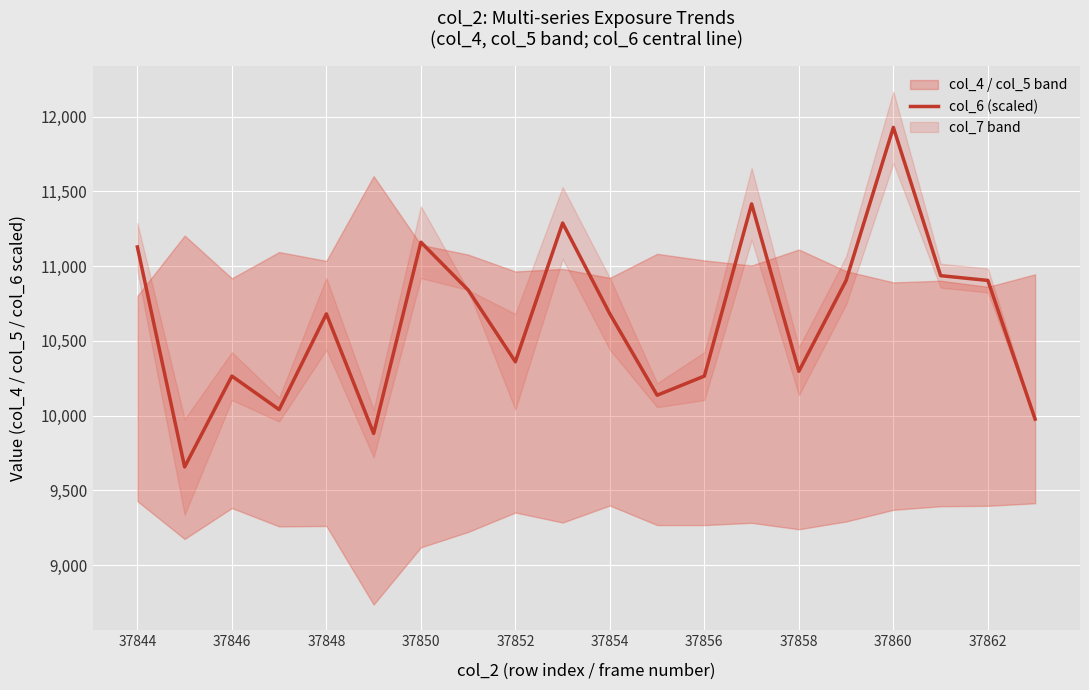

How many values exceed 10680?

9